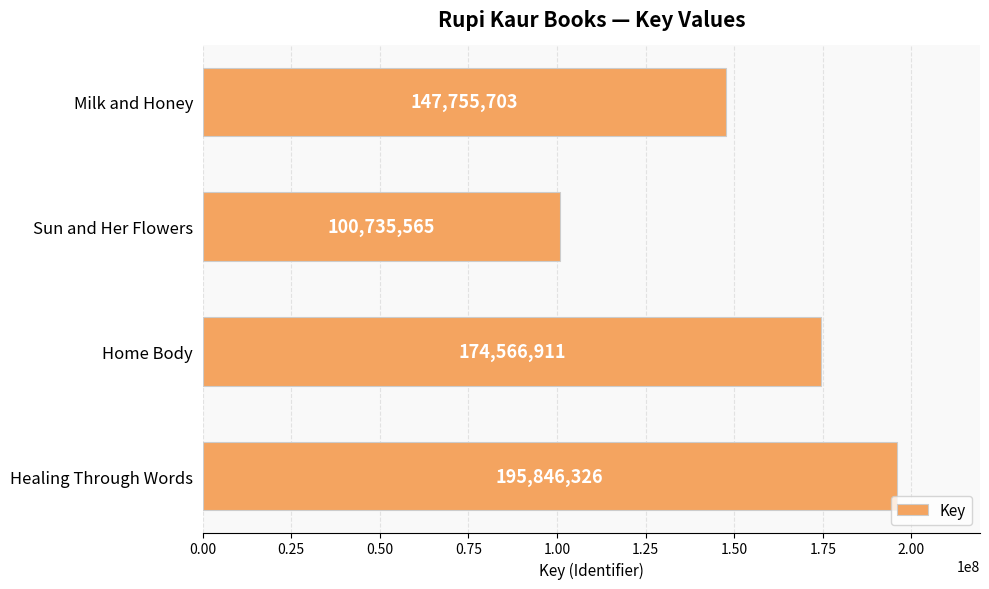

Count the number of data series in this chart.

1